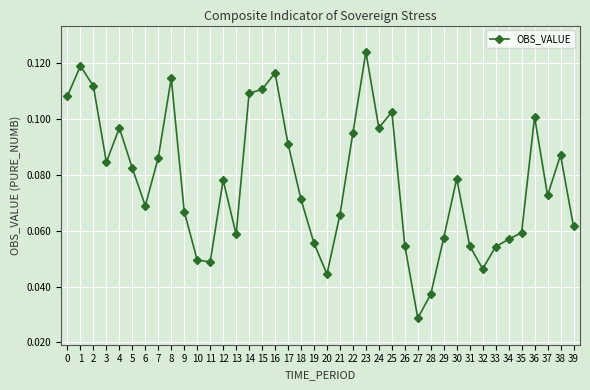

How many points are lower than both their immediate neighbors (excluding endpoints)?

9